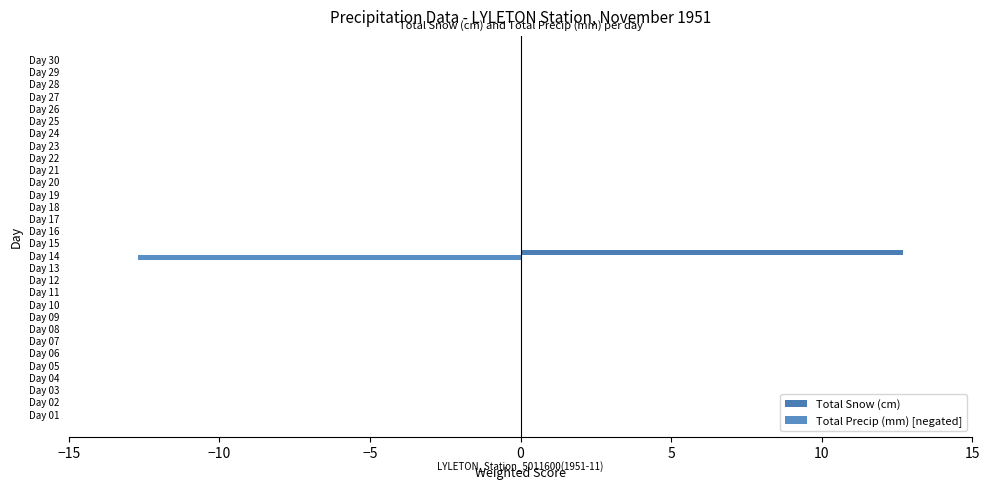

How many data points does each series have?

30